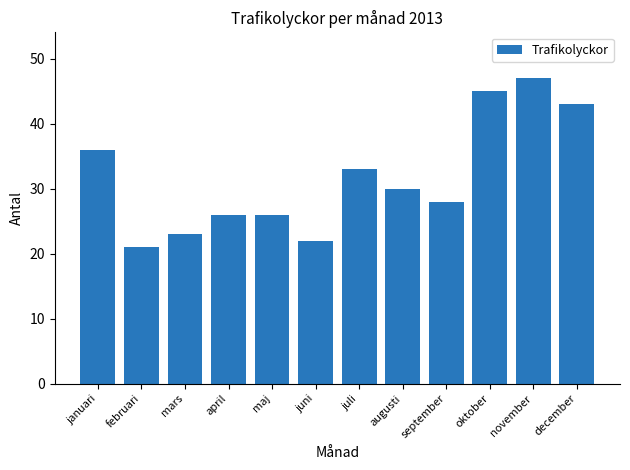

What is the greatest value displayed?

47